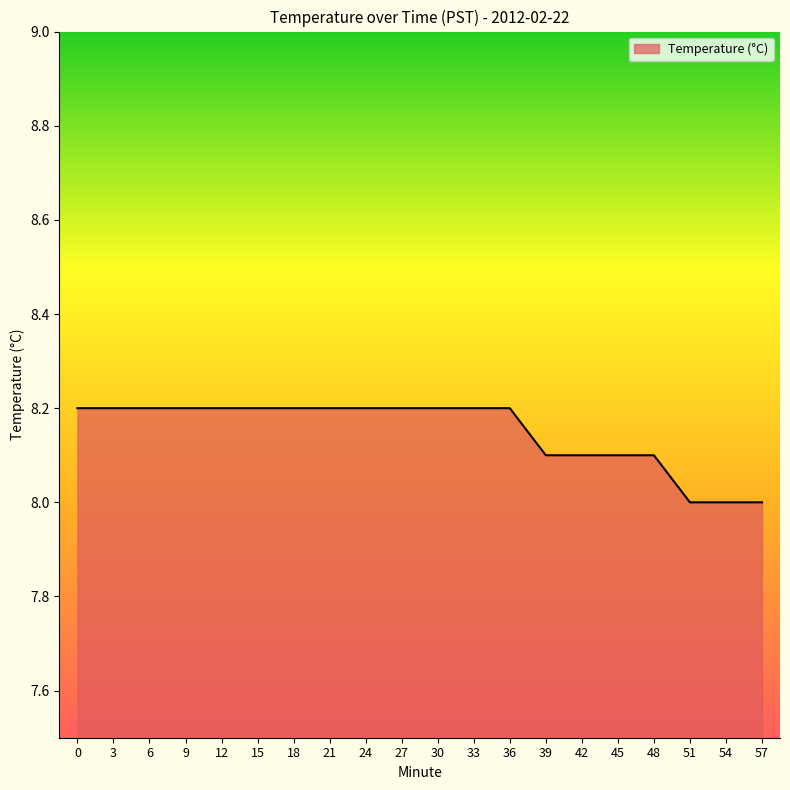

What is the smallest value displayed?

8.0